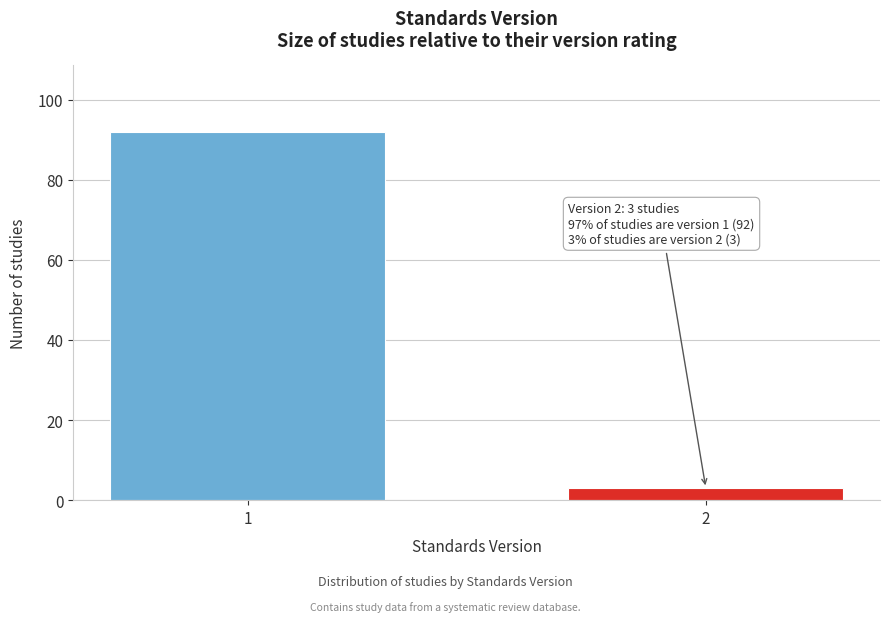

Reading right to left, list all the values displayed in this chart.

2=3	1=92